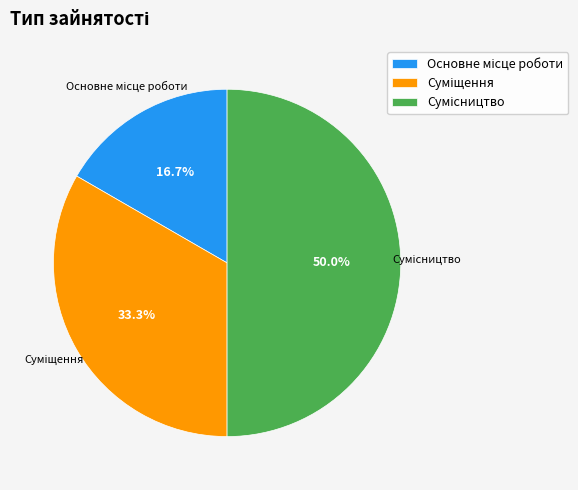

The Суміщення slice represents 33% of the pie. True or false?

True